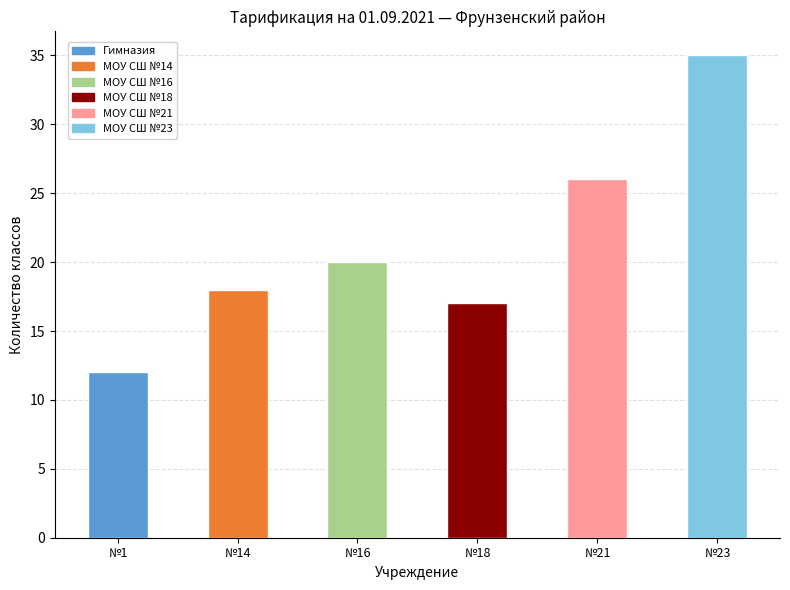

Reading right to left, transcribe all the data shown in this chart.

35	26	17	20	18	12